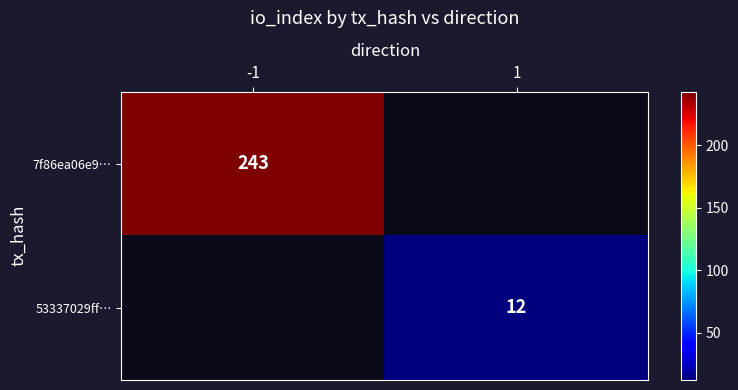

Is it true that 7f86ea06e9… equals 427 at -1?

False